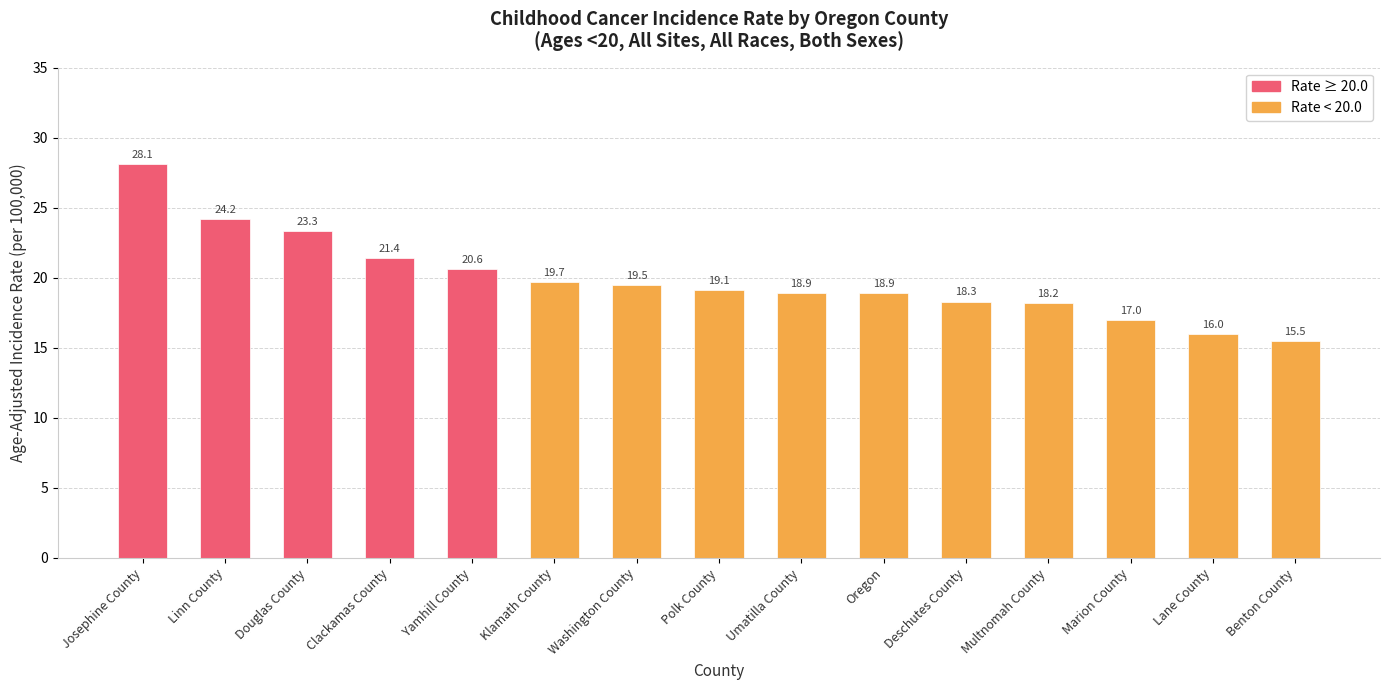

What is the difference between the maximum and minimum values?

12.6